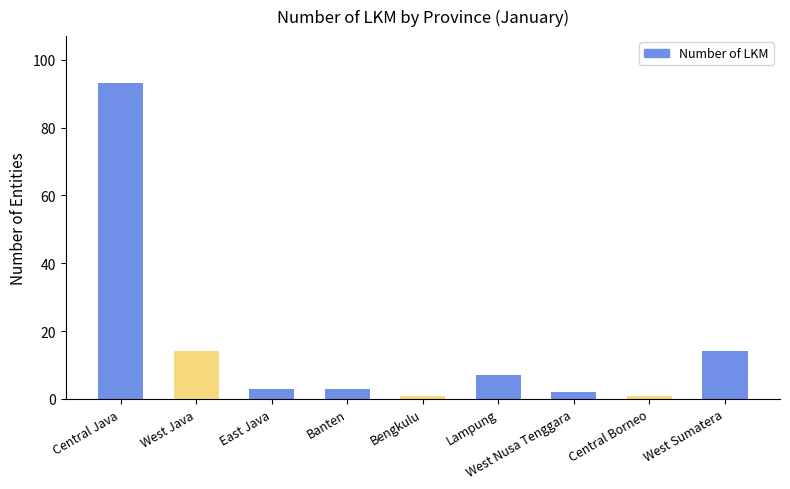

What is the difference between the maximum and minimum values?

92